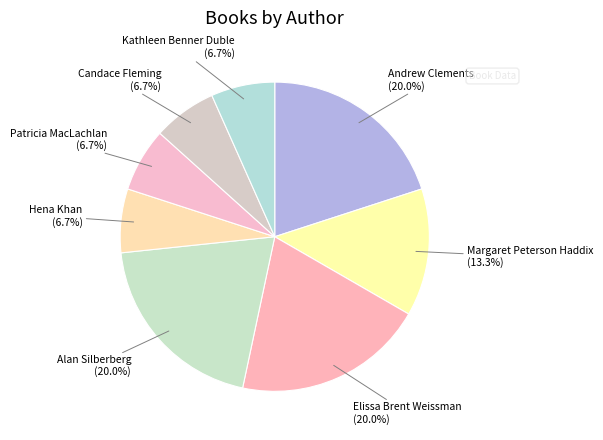

Rank the categories by value from highest to lowest.

Andrew Clements, Elissa Brent Weissman, Alan Silberberg, Margaret Peterson Haddix, Hena Khan, Patricia MacLachlan, Candace Fleming, Kathleen Benner Duble